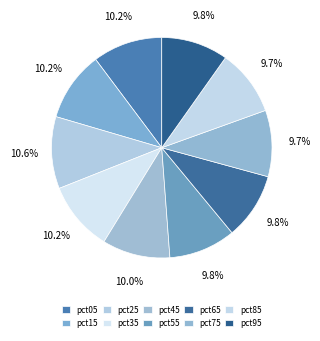

Does pct75 represent more than half of the total?

No